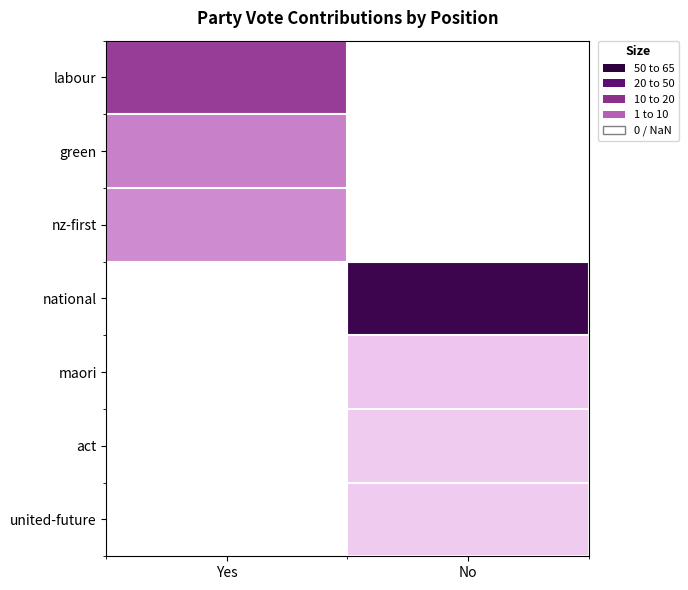

List the series in order of their peak value, highest first.

labour, green, nz-first, national, maori, act, united-future